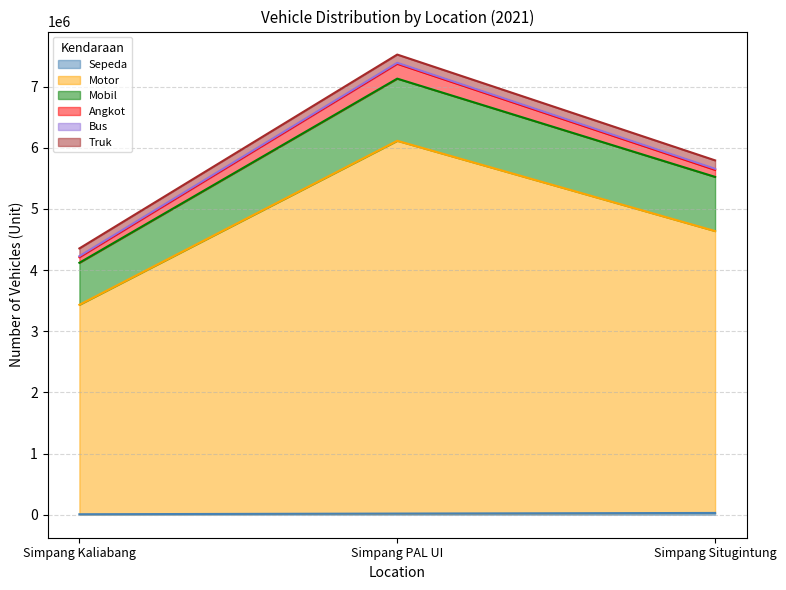

What position from the right is Simpang Situgintung?

1